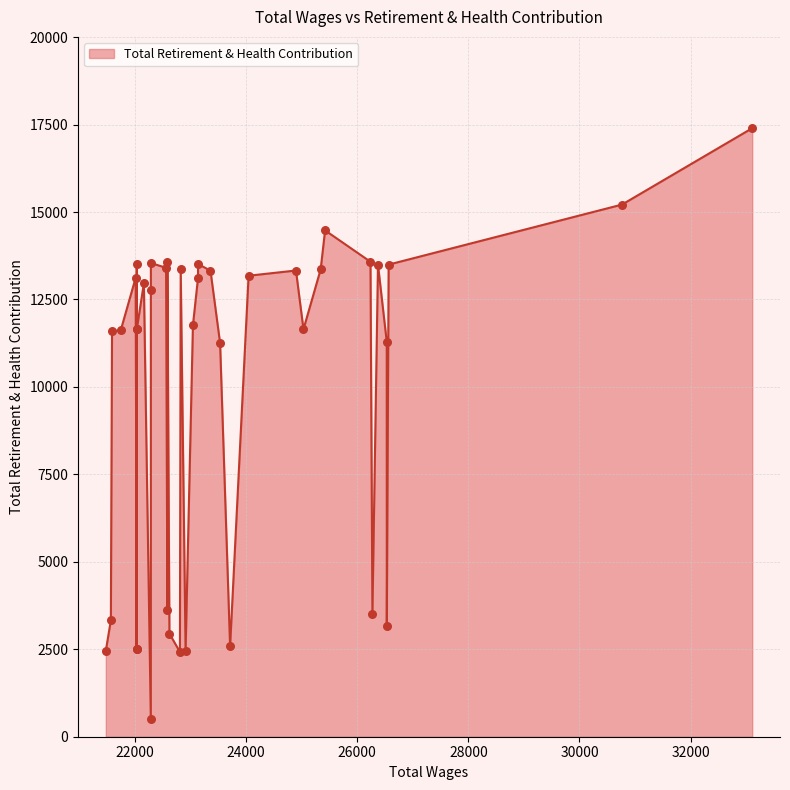

What is the change in value from 22032 to 21742?

-33